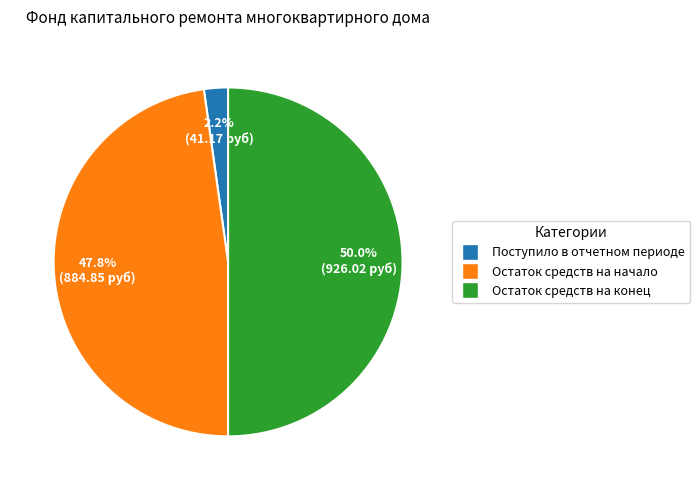

Is Поступило в отчетном периоде the majority of the pie?

No